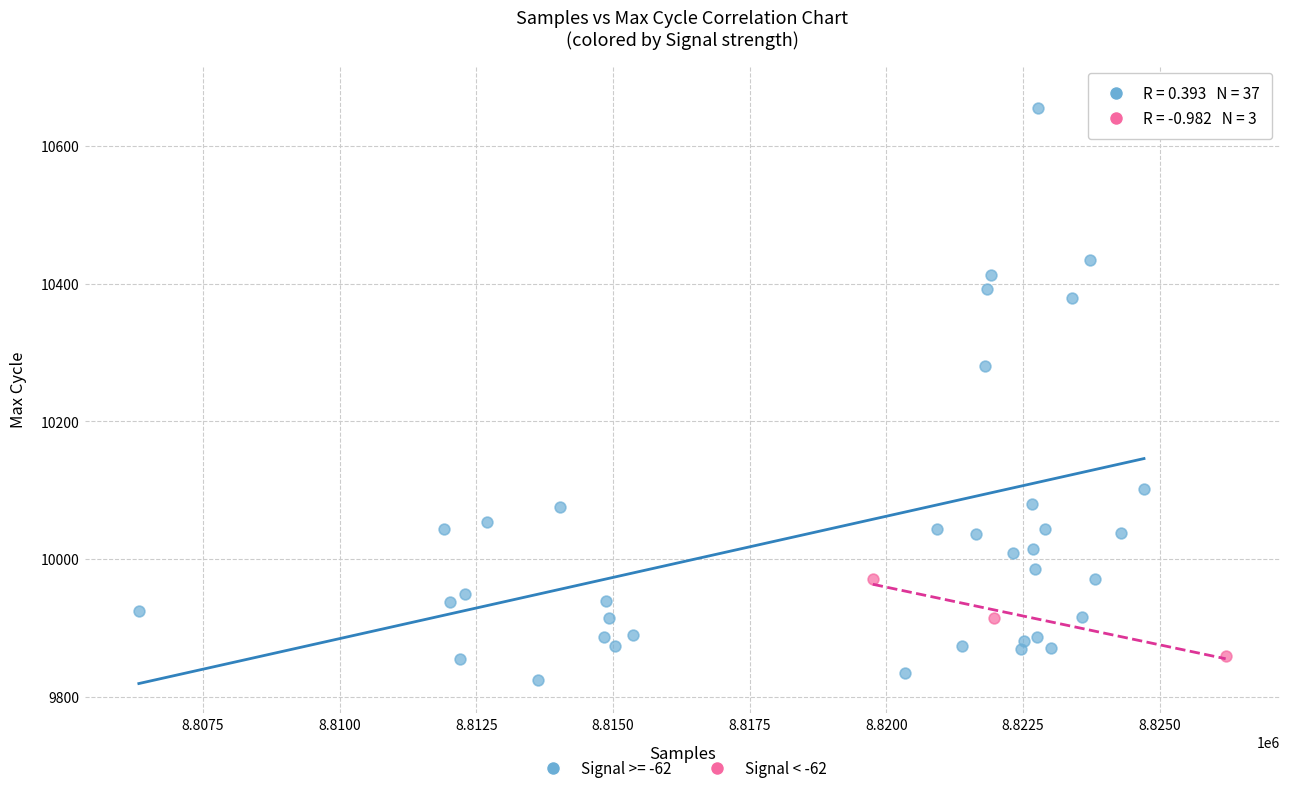

Which series has the widest spread of Y values?

Signal >= -62